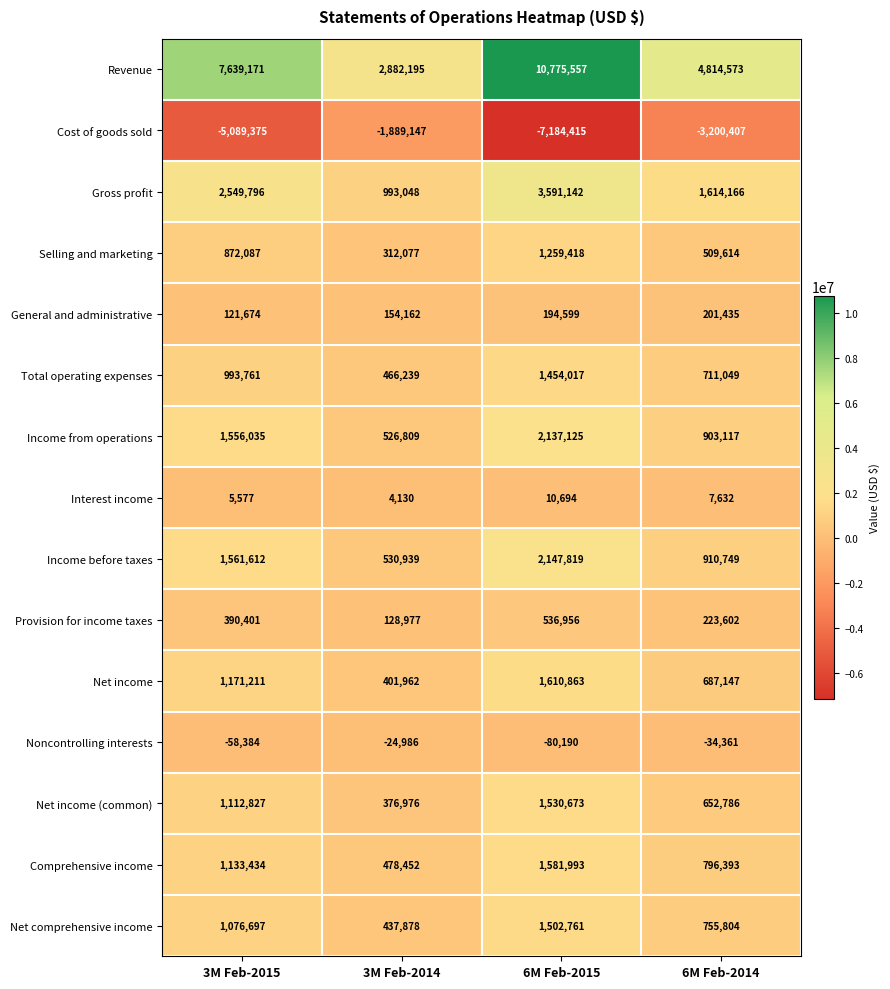

What is the greatest value displayed?

10775557